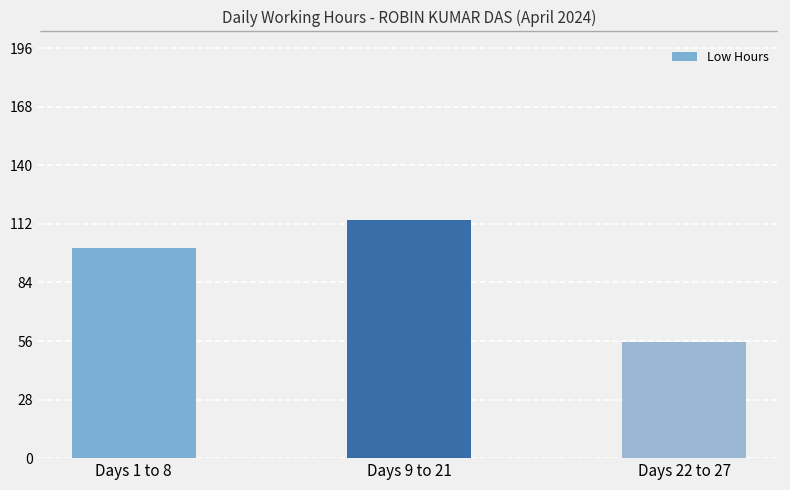

Is it true that the value at Days 9 to 21 is 114.0?

True